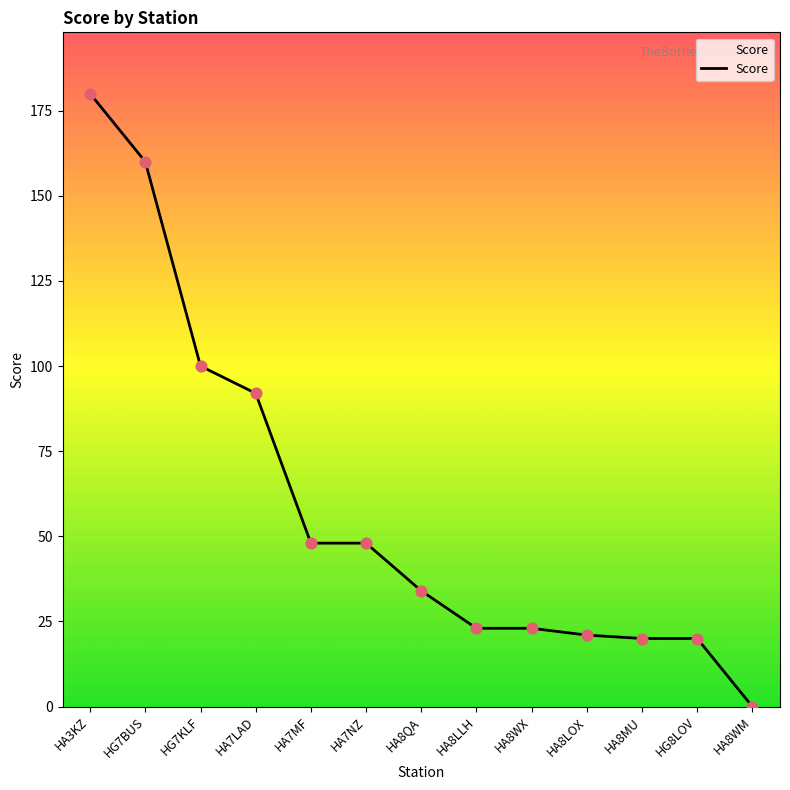

Which has a higher value, HA8WX or HA8WM?

HA8WX